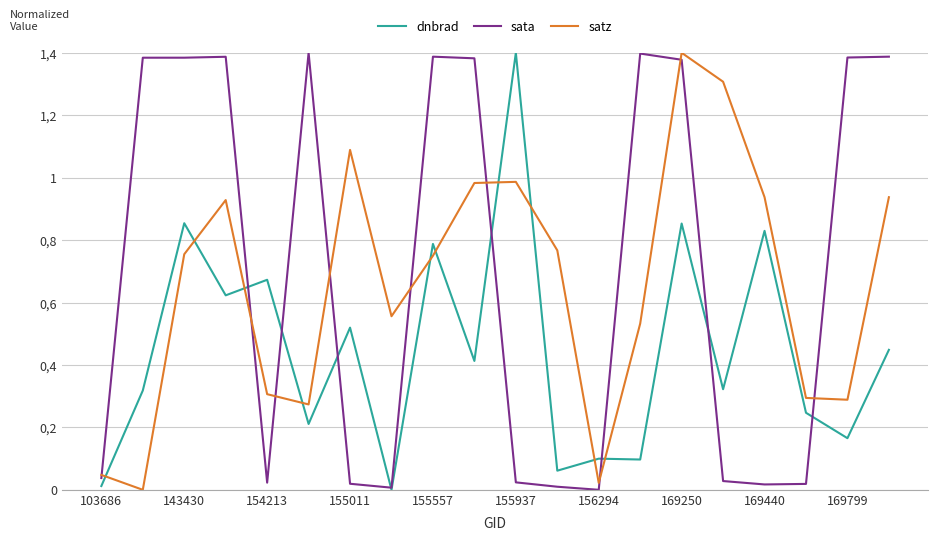

Does the chart have visible grid lines?

Yes